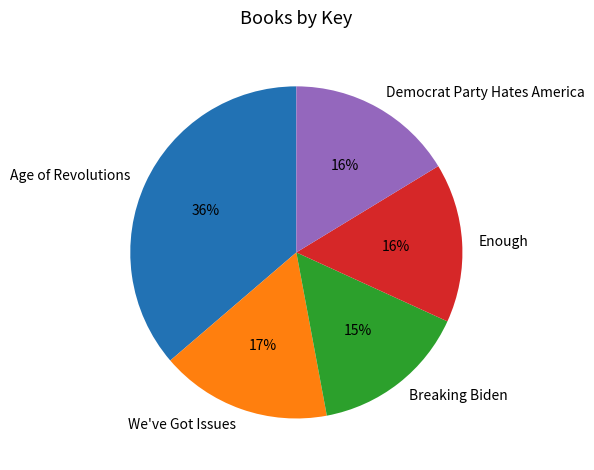

Which category has the biggest portion of the pie?

Age of Revolutions